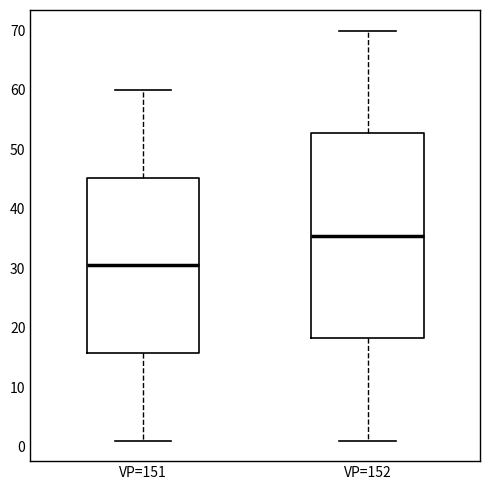

Reading left to right, transcribe this box plot: for each box, give where its median line is, the range the box spans, and where its two whiskers end, as read against the y-axis. The values are not printed on the chart, so give them approximately, as read against the axis.

VP=151: median 31, box 16 to 45, whiskers 1 to 60
VP=152: median 36, box 18 to 53, whiskers 1 to 70